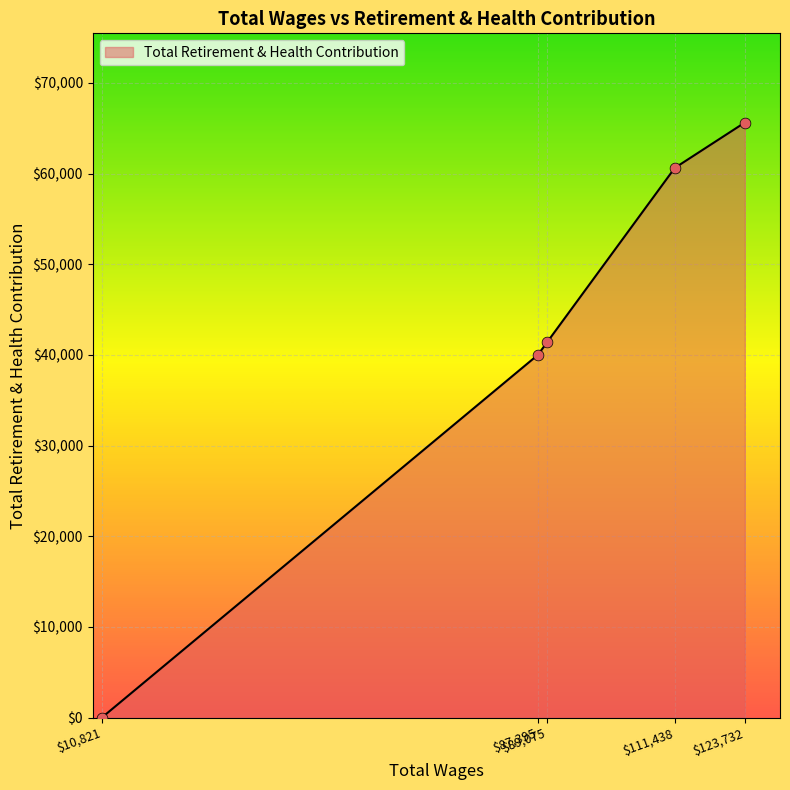

True or false: the data has more than 2 interior local peaks.

False